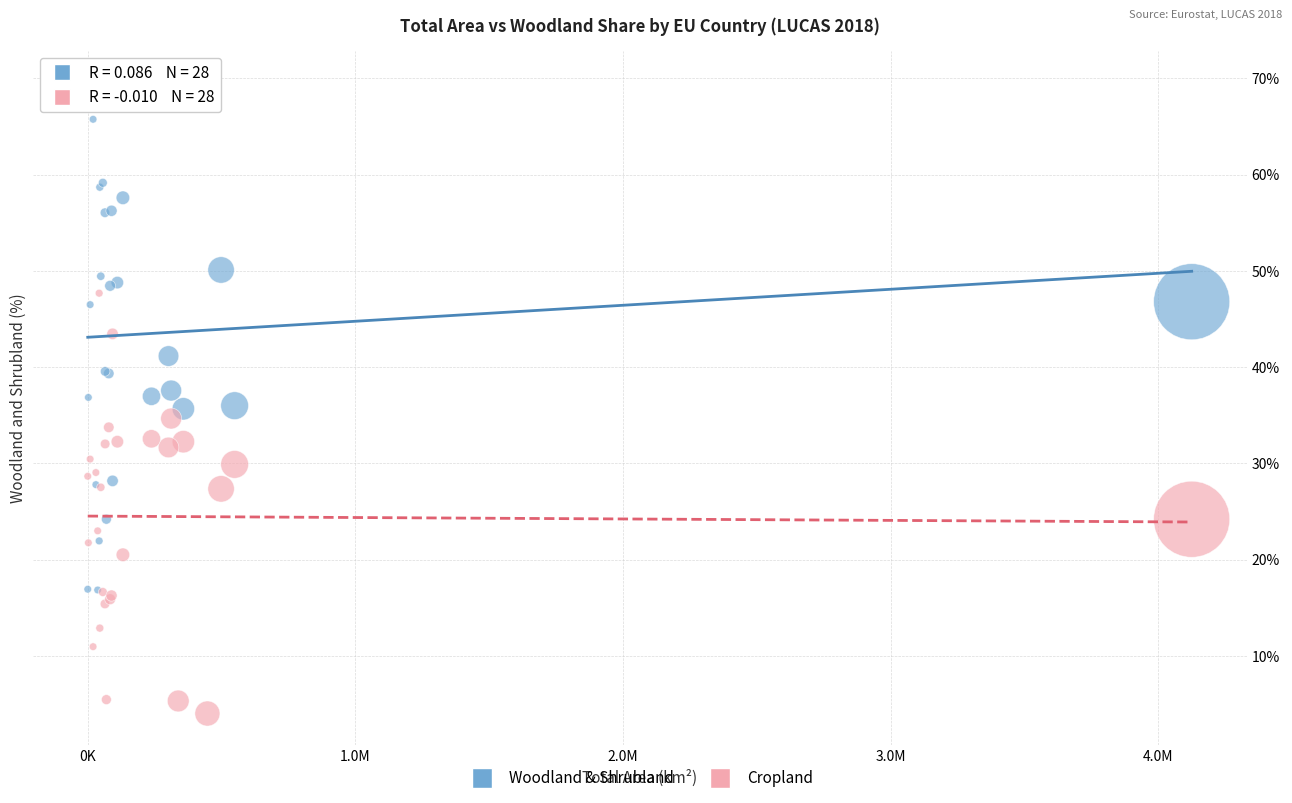

Which series contains the lowest Y value?

Cropland